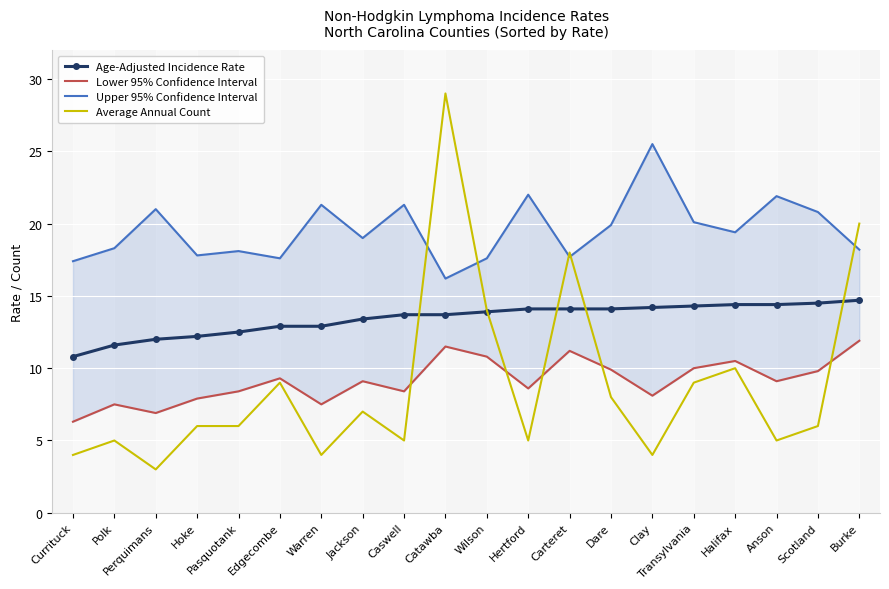

The Age-Adjusted Incidence Rate series shows 21.0 at Halifax. True or false?

False